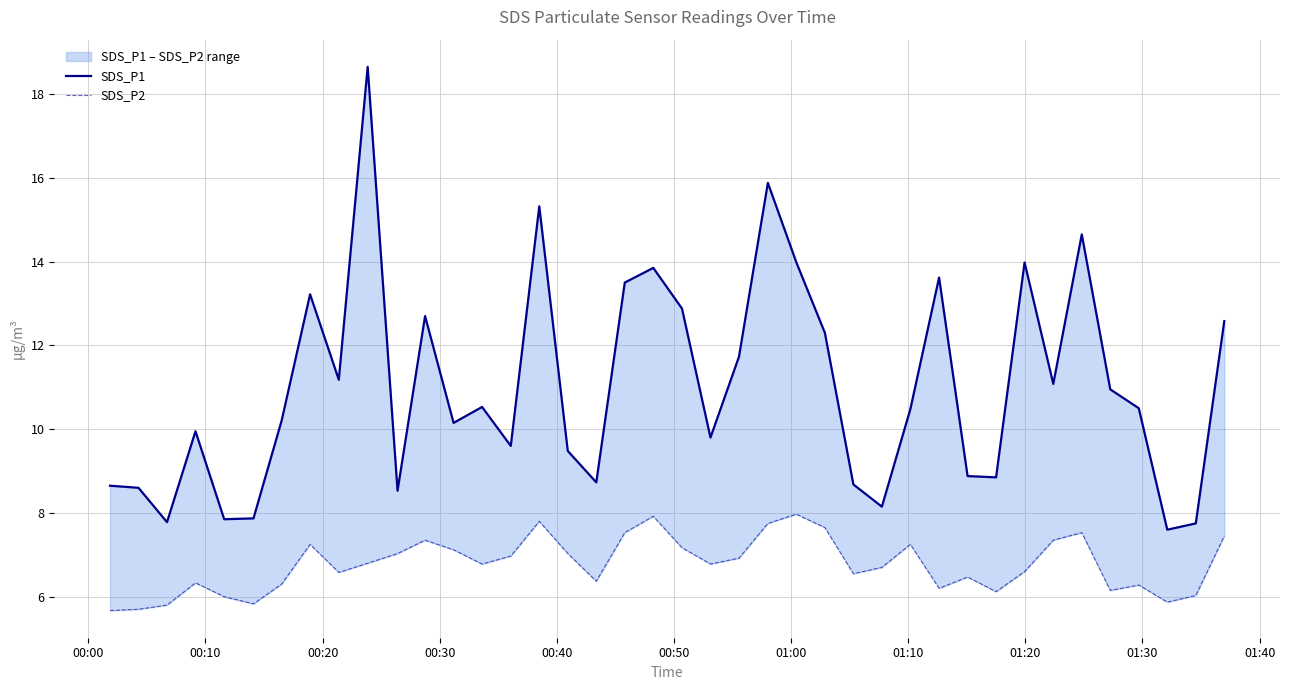

What is the minimum value shown in the chart?

5.7